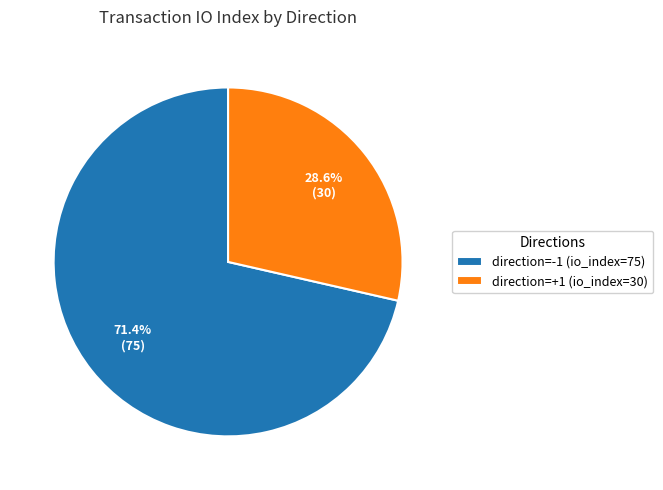

To the nearest percent, what is the average slice percentage?

50%